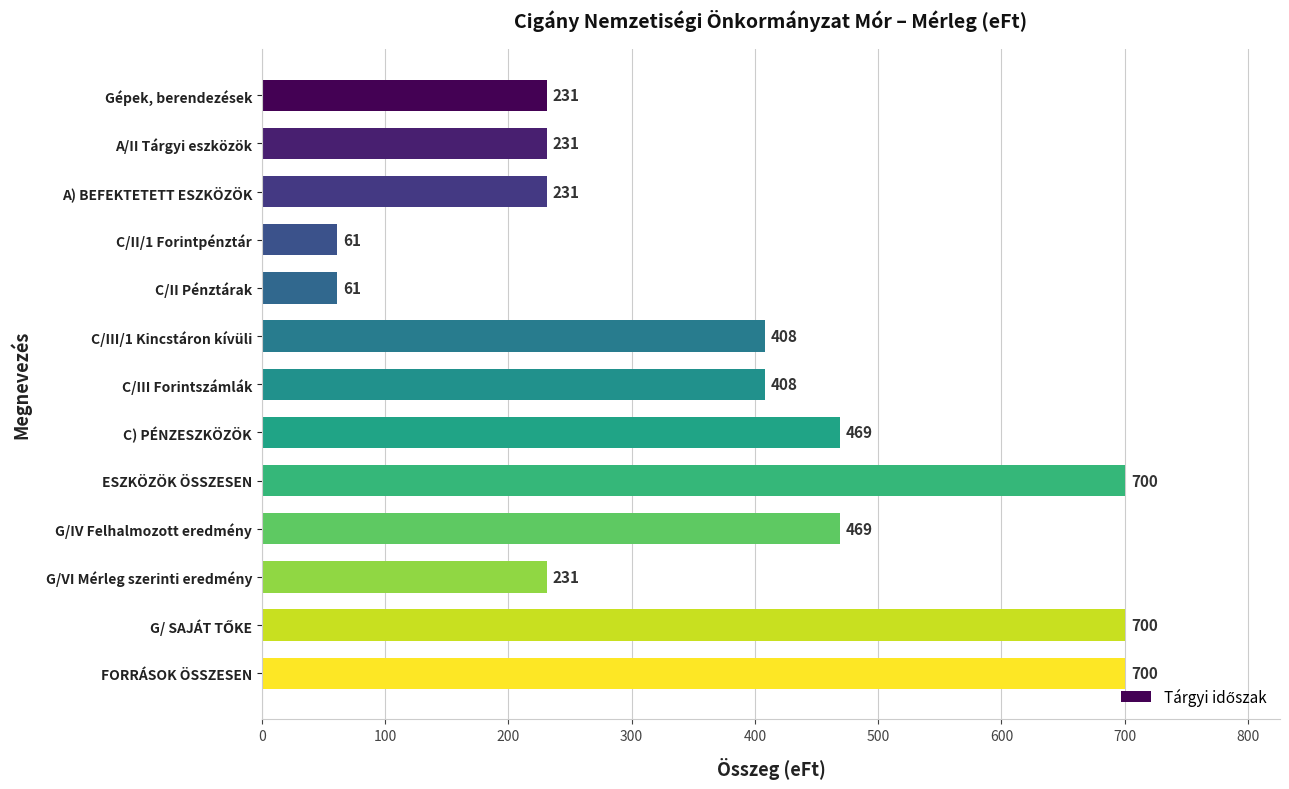

Is it true that the value at Gépek, berendezések is 83?

False